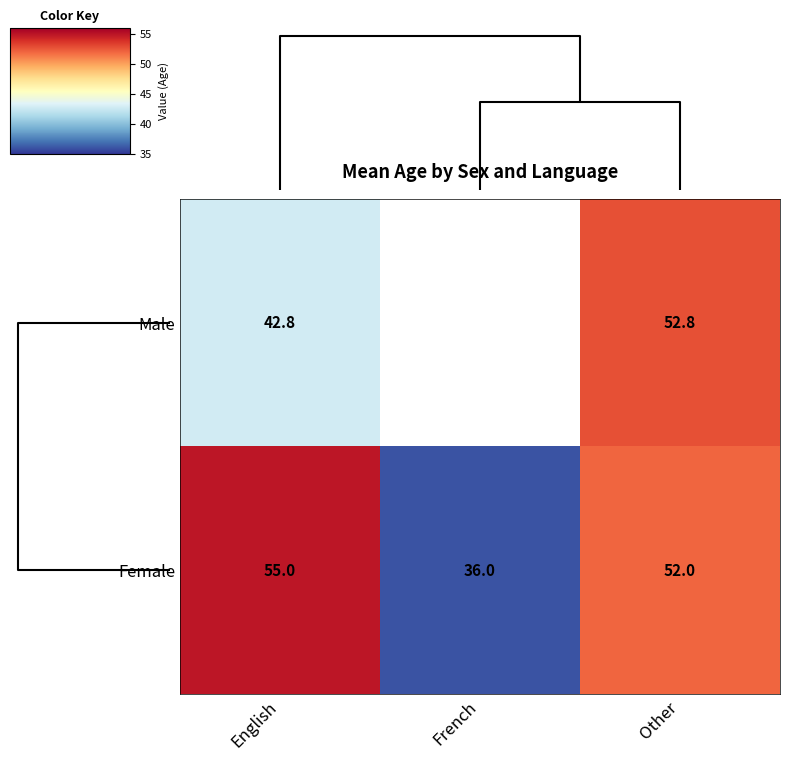

The value of Female at English is 55.0. True or false?

True